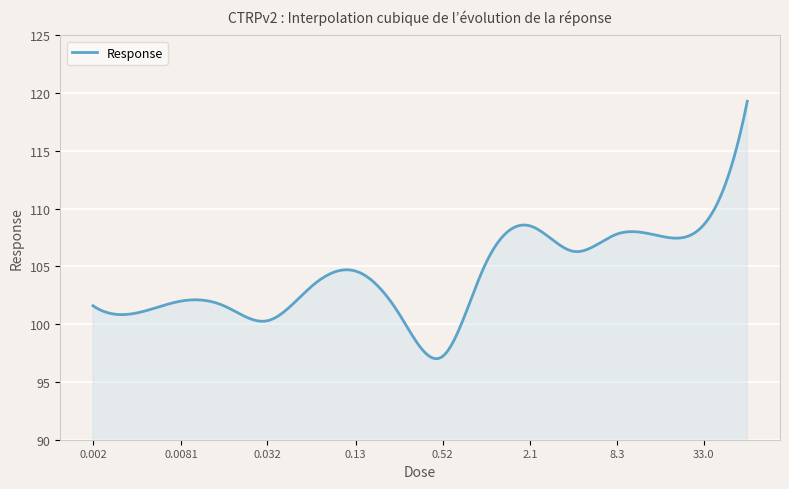

What is the maximum value shown in the chart?

119.3